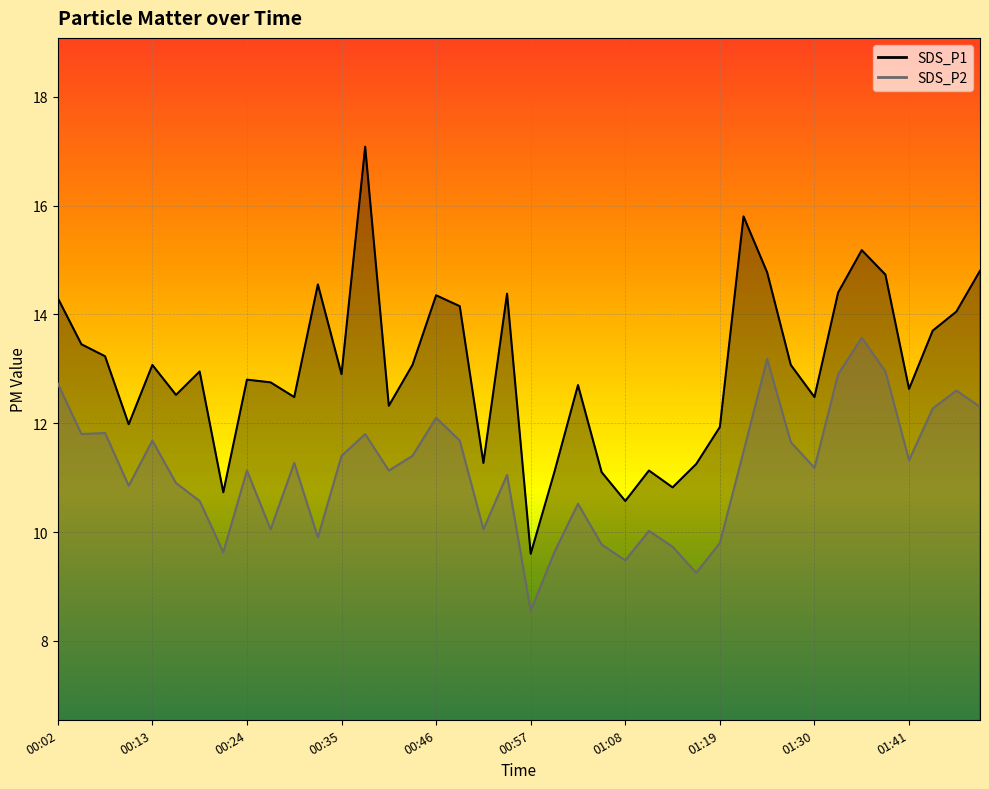

At which category does SDS_P2 reach its first local peak?

00:07